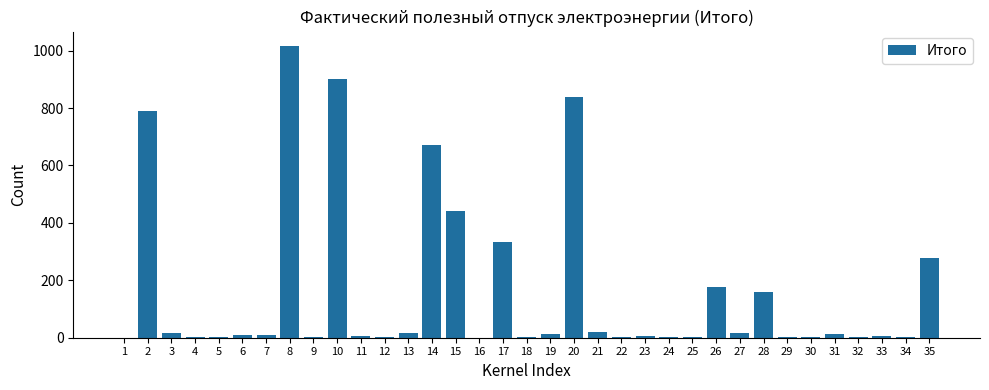

Are the bars horizontal?

No